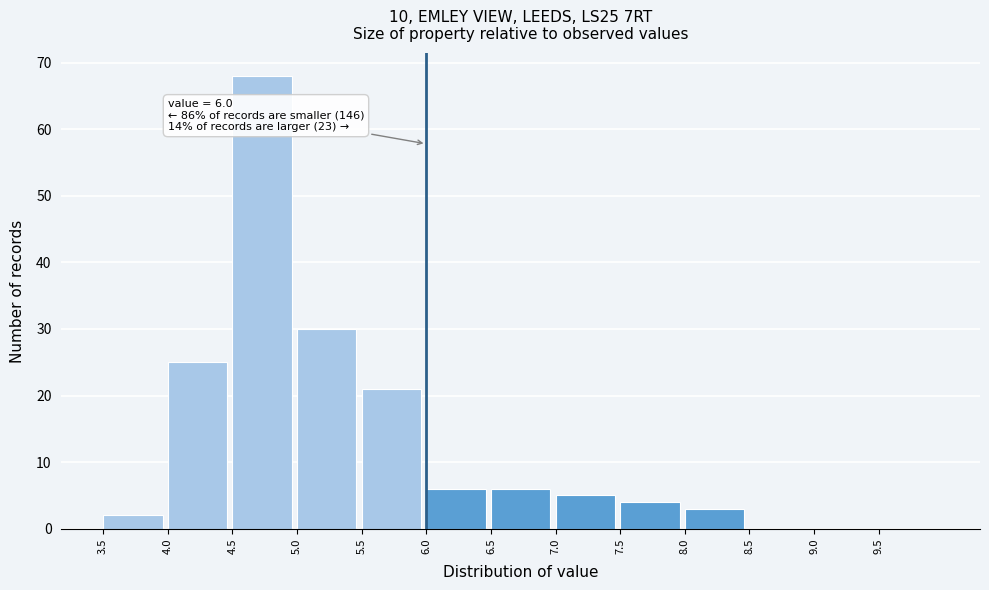

Over which range of the x-axis is the bar tallest?

4.5 to 5.0